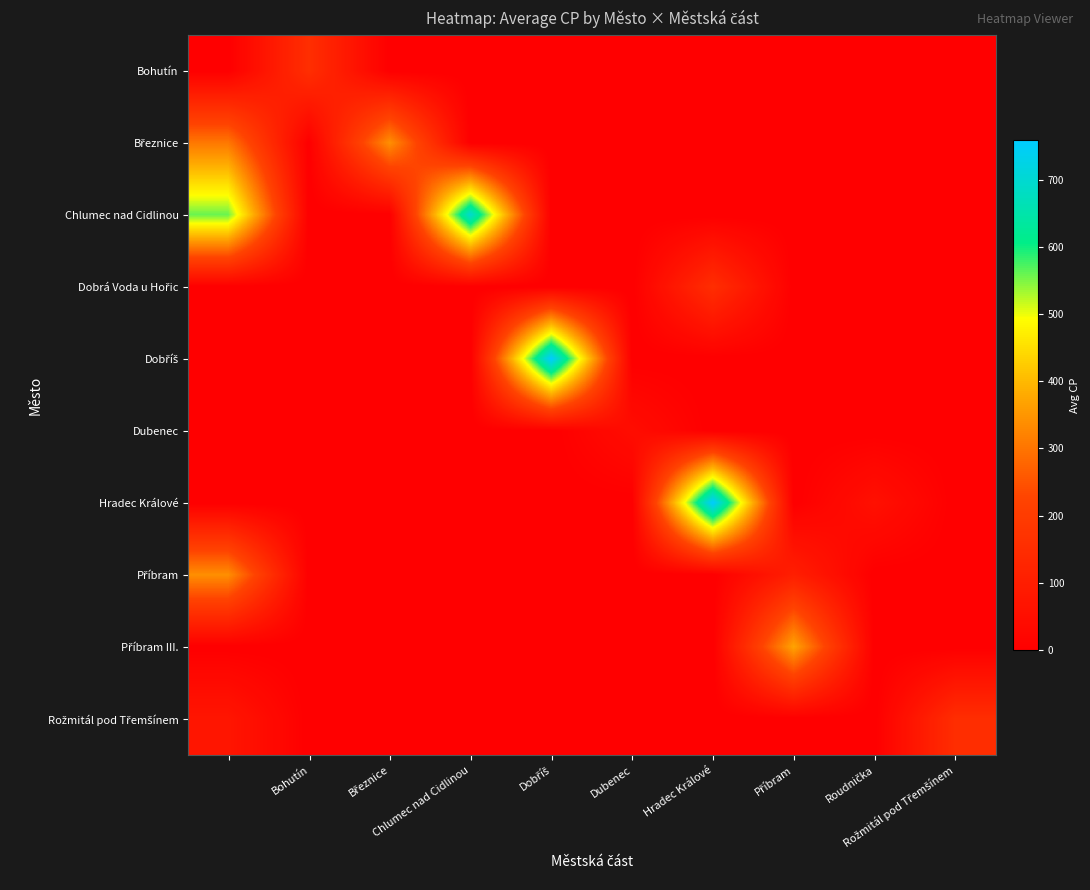

At how many categories does at least one series exceed 152?

8